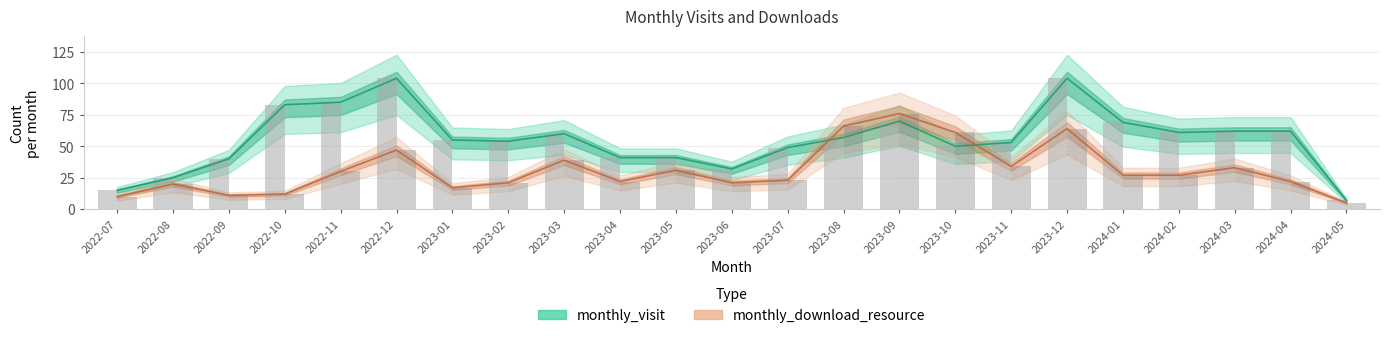

Which category has the lowest value in the monthly_download_resource series?

2024-05